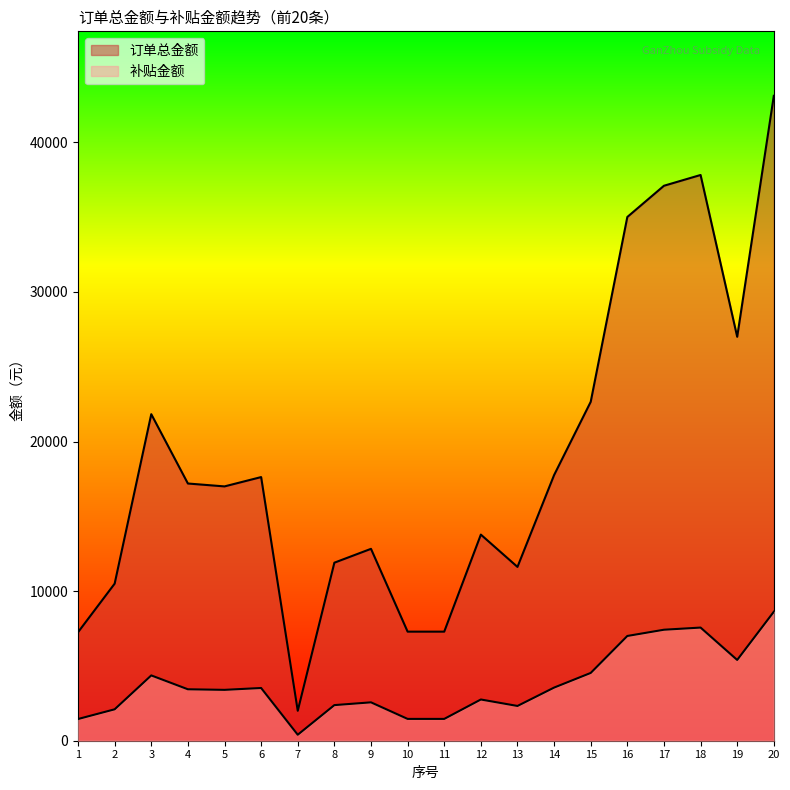

True or false: 订单总金额 and 补贴金额 intersect in this chart.

False